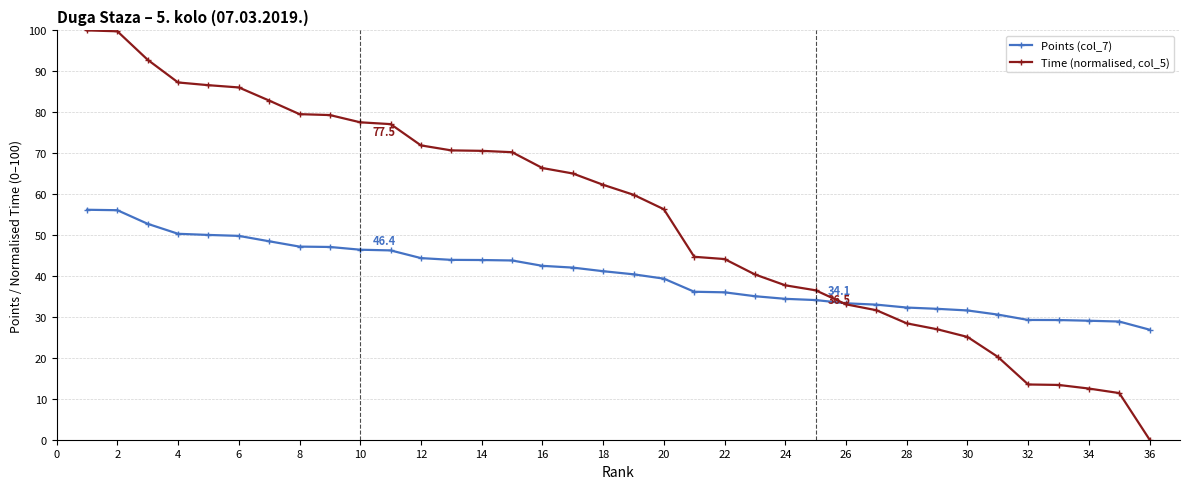

Rank the series by their maximum value, from highest to lowest.

Time (normalised, col_5), Points (col_7)